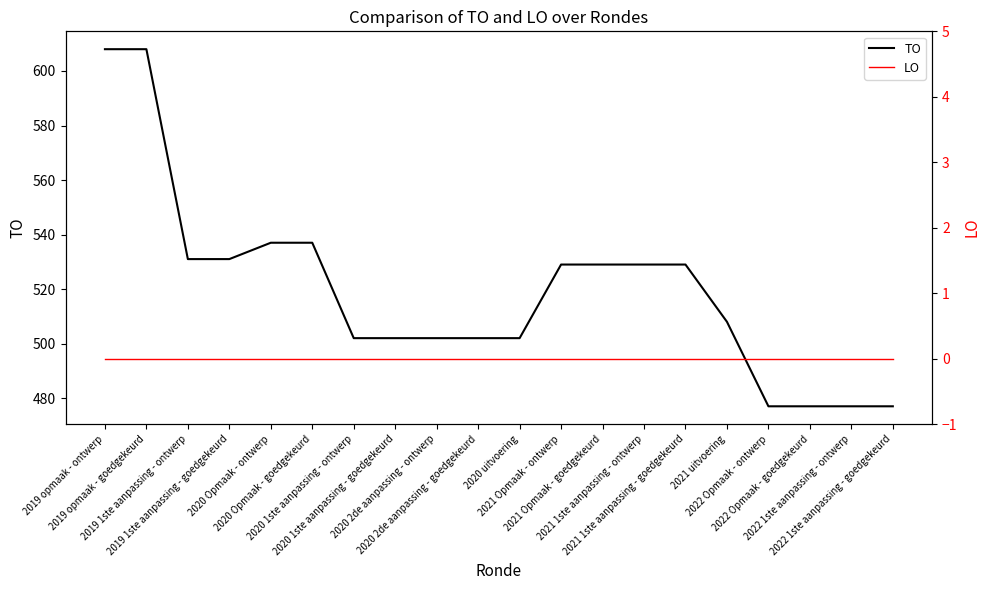

How many values in the TO series exceed 529?

6